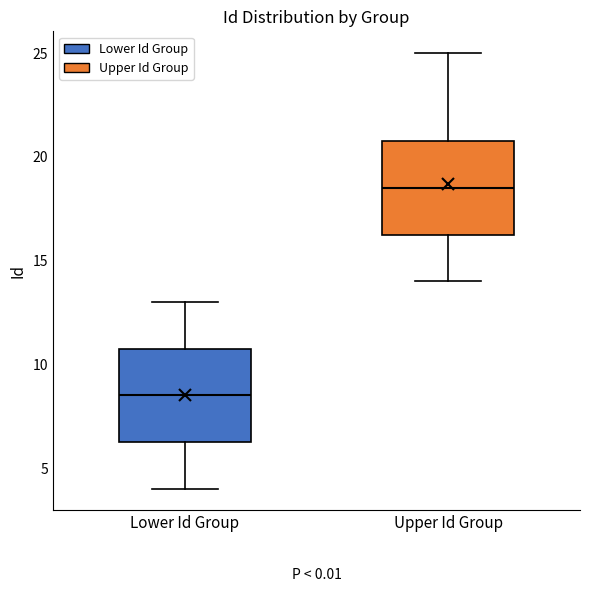

Reading left to right, transcribe this box plot: for each box, give where its median line is, the range the box spans, and where its two whiskers end, as read against the y-axis. The values are not printed on the chart, so give them approximately, as read against the axis.

Lower Id Group: median 8.5, box 6.5 to 11.0, whiskers 4.0 to 13.0
Upper Id Group: median 18.5, box 16.5 to 21.0, whiskers 14.0 to 25.0